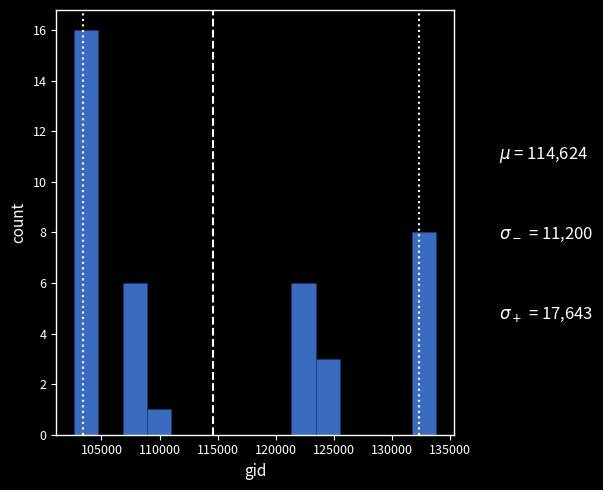

Reading left to right, transcribe this chart: for each bar, give the range it covers on the x-axis and its height. Neither the bar edges nor the heights are printed on the chart, so give them approximately, as read against the axes.

102500 to 104500: 16
104500 to 107000: 0
107000 to 109000: 6
109000 to 111000: 1
111000 to 113000: 0
113000 to 115000: 0
115000 to 117000: 0
117000 to 119500: 0
119500 to 121500: 0
121500 to 123500: 6
123500 to 125500: 3
125500 to 127500: 0
127500 to 129500: 0
129500 to 131500: 0
131500 to 134000: 8